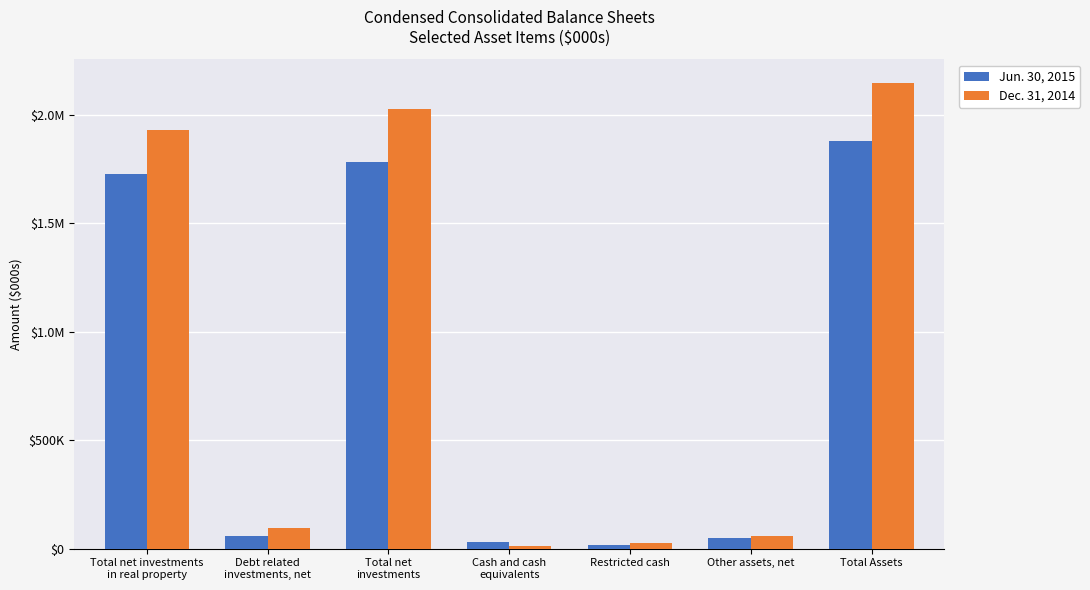

Reading left to right, list all the values displayed in this chart.

Jun. 30, 2015: Total net investments
in real property=1725624	Debt related
investments, net=56548	Total net
investments=1782172	Cash and cash
equivalents=28919	Restricted cash=19026	Other assets, net=47223	Total Assets=1877340
Dec. 31, 2014: Total net investments
in real property=1929426	Debt related
investments, net=94951	Total net
investments=2024377	Cash and cash
equivalents=14461	Restricted cash=27452	Other assets, net=59916	Total Assets=2148133